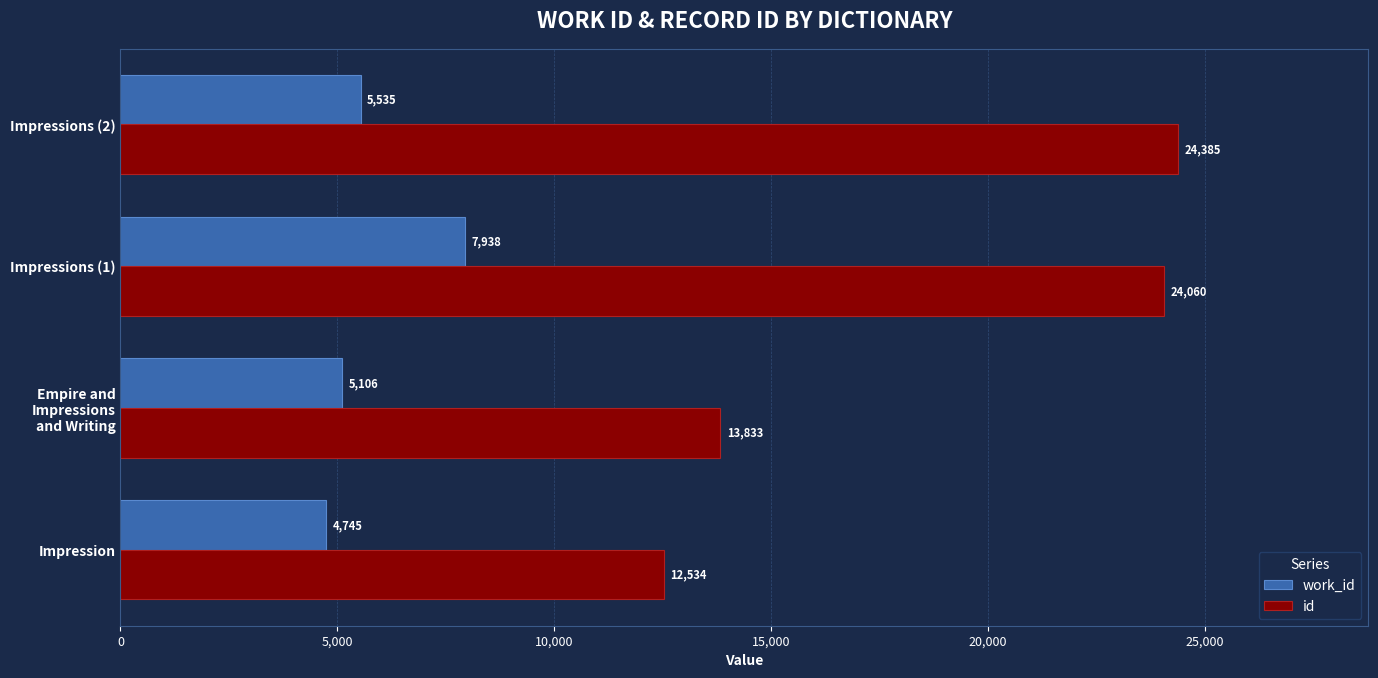

The work_id series shows 7835 at Impression. True or false?

False